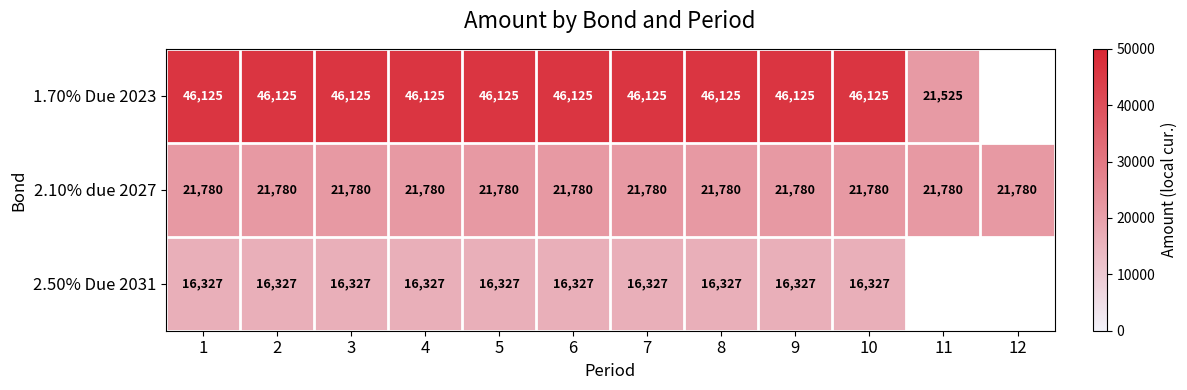

What is the spread (max minus min) of values at 8?

29798